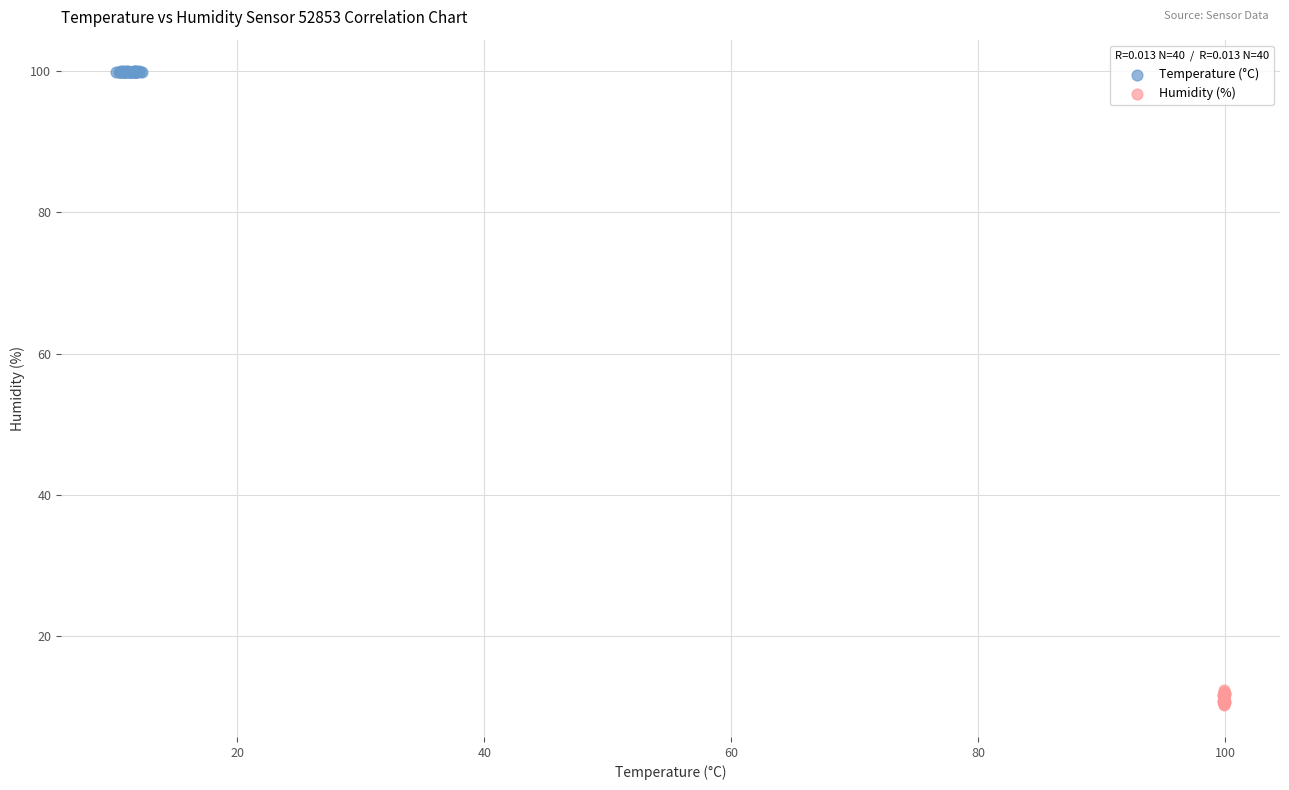

Which series reaches the minimum Y coordinate?

Humidity (%)